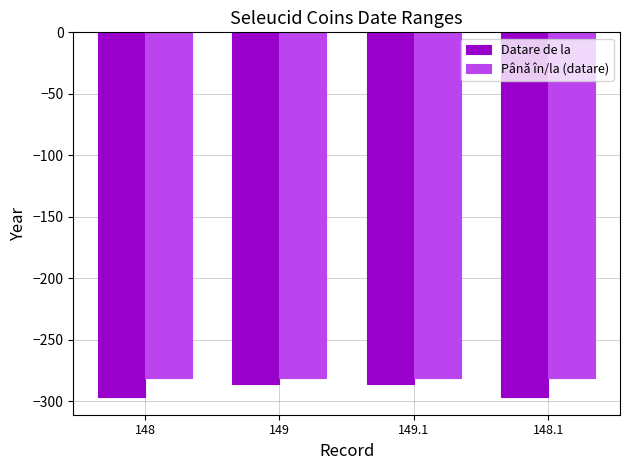

At 148, list the series in order from largest to smallest.

Până în/la (datare), Datare de la